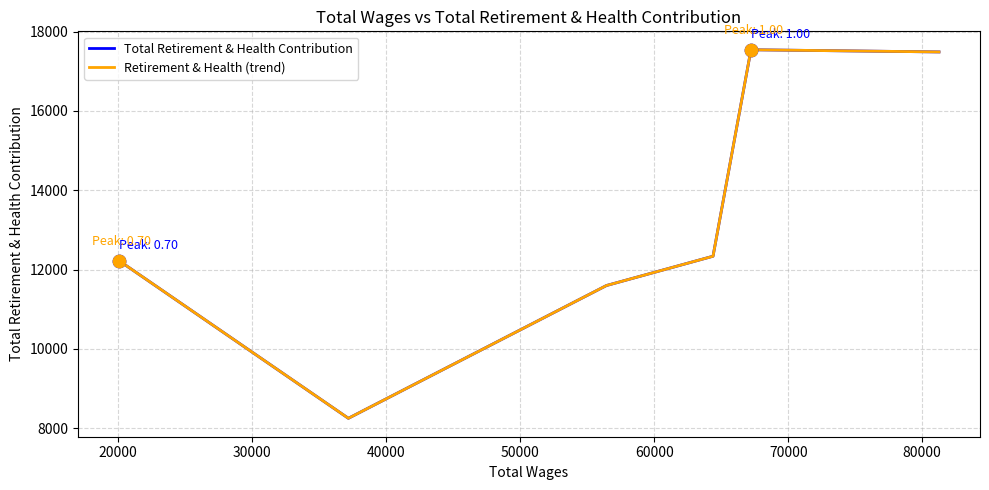

Does the chart have visible grid lines?

Yes